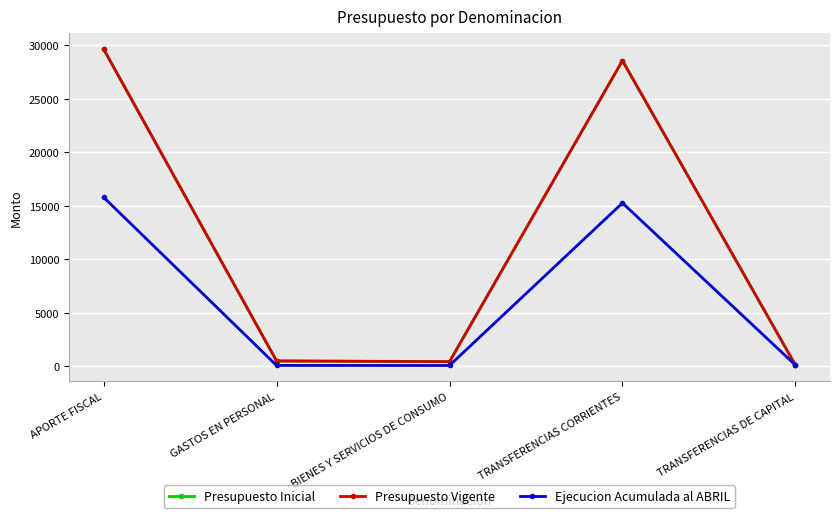

What position from the left is TRANSFERENCIAS CORRIENTES?

4